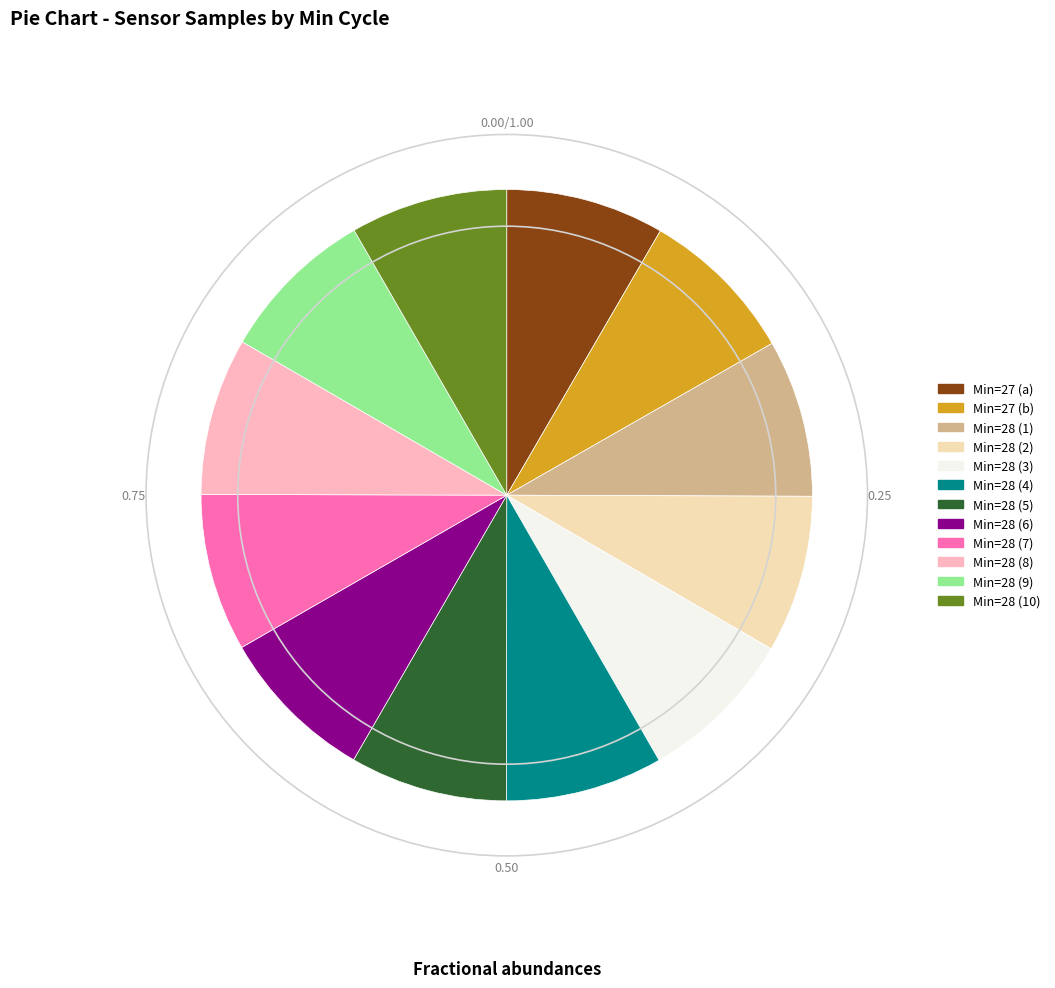

How many slices are in this pie chart?

12